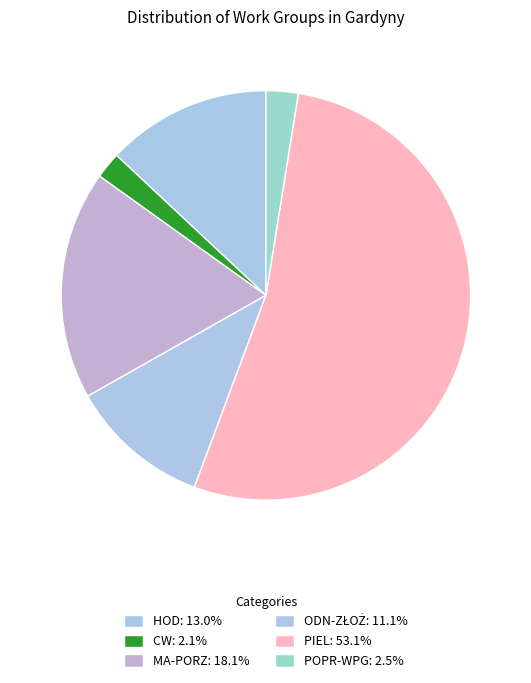

To the nearest percent, what percentage of the pie is MA-PORZ?

18%